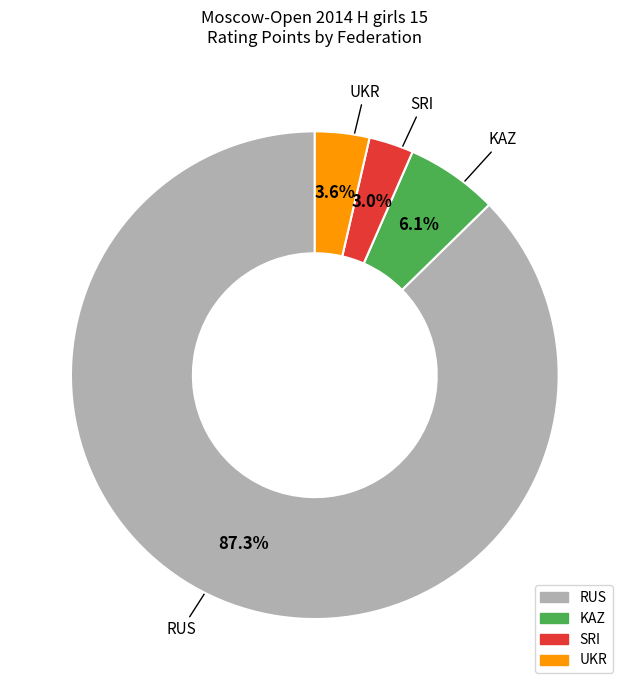

Between RUS and UKR, which is larger?

RUS